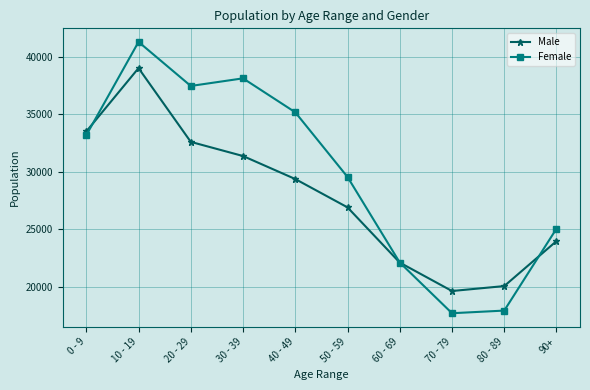

What is the difference between the second highest and second lowest values in the Female series?

20144.9